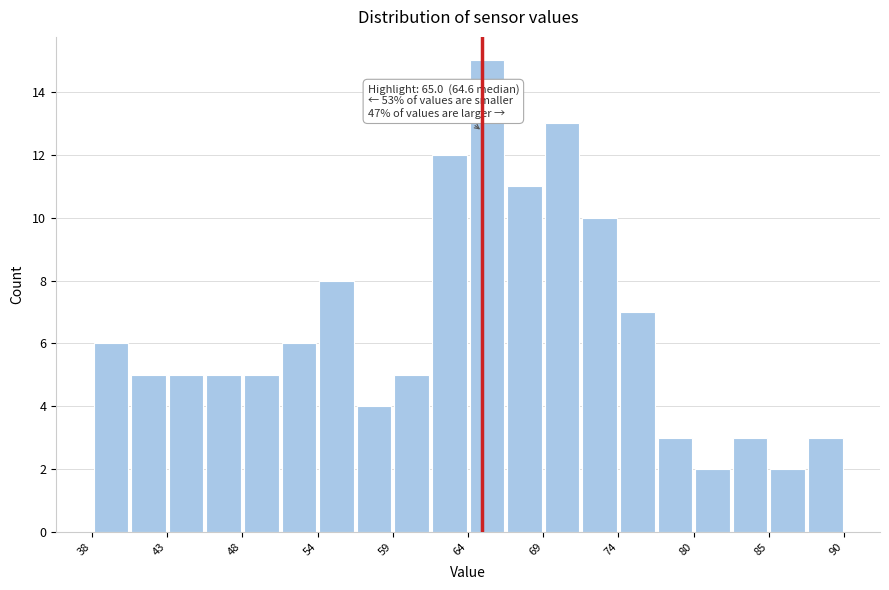

Read against the x-axis, roughly where is the centre of the tallest bar?

65